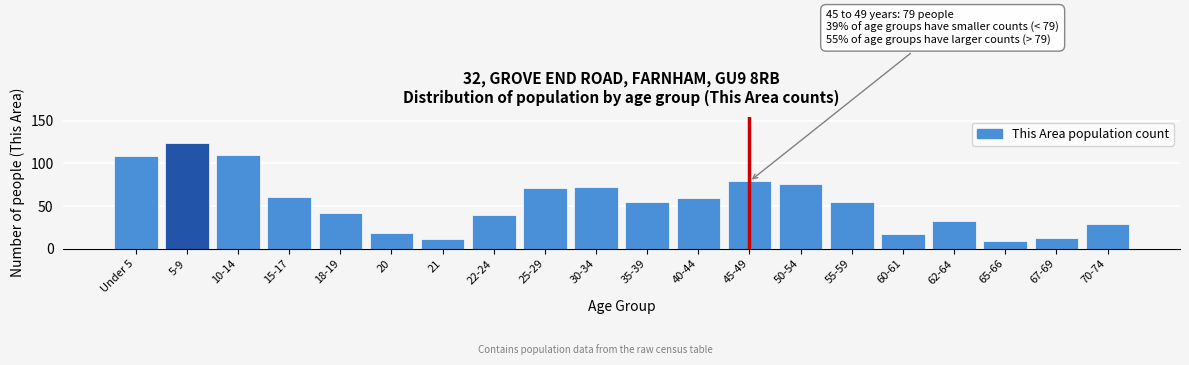

Reading left to right, extract all data points from this chart.

Under 5=109	5-9=124	10-14=110	15-17=61	18-19=42	20=19	21=11	22-24=40	25-29=71	30-34=73	35-39=55	40-44=60	45-49=79	50-54=76	55-59=55	60-61=17	62-64=32	65-66=9	67-69=13	70-74=29